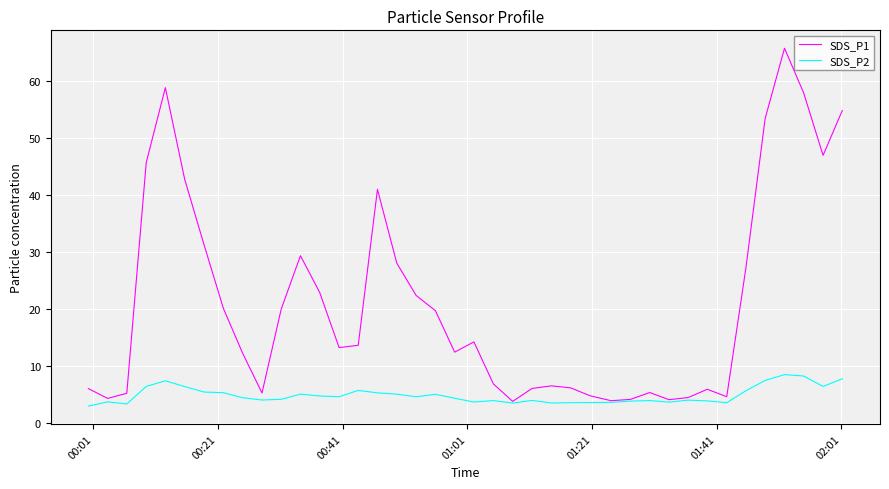

True or false: SDS_P1 has more than 1 points higher than both neighbors.

True